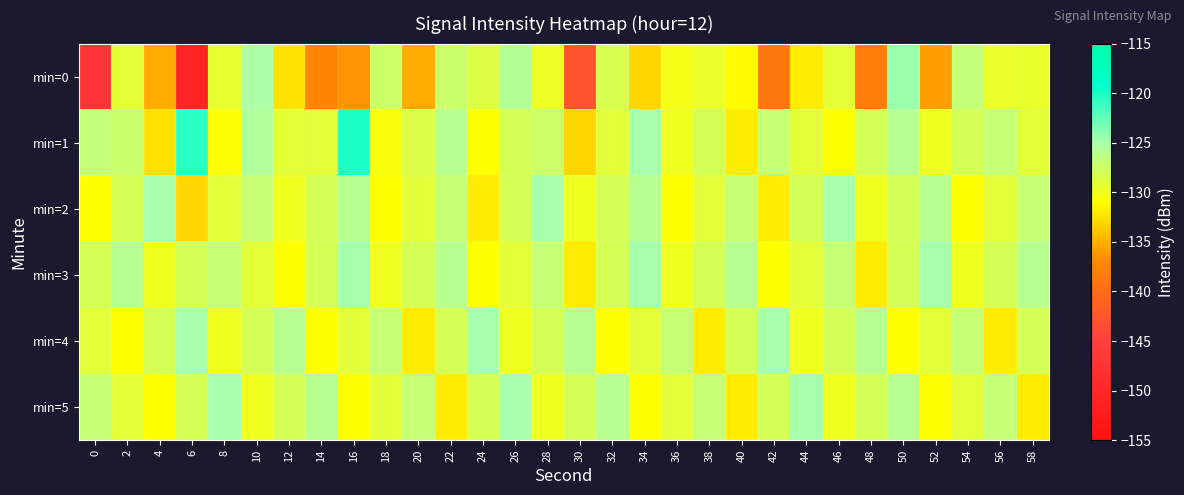

What is the total value across all series at 56?

-772.6